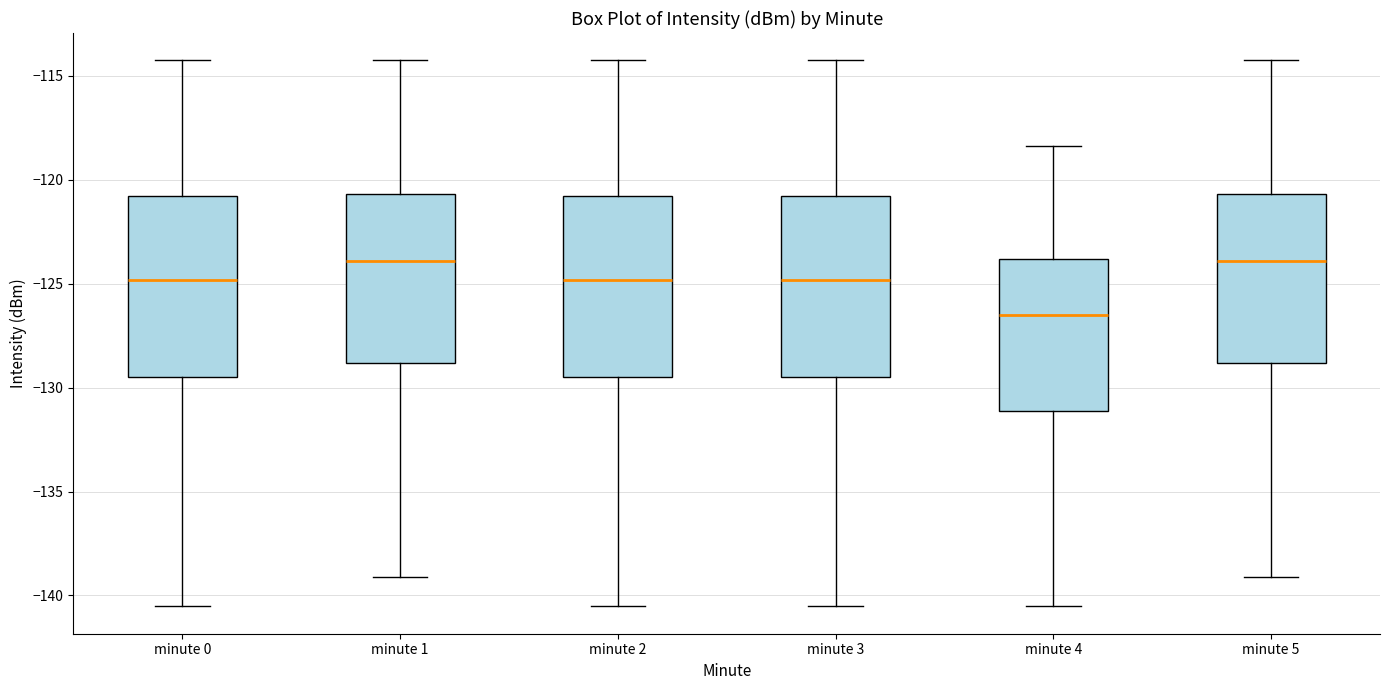

Which box has the lowest median line?

minute 4